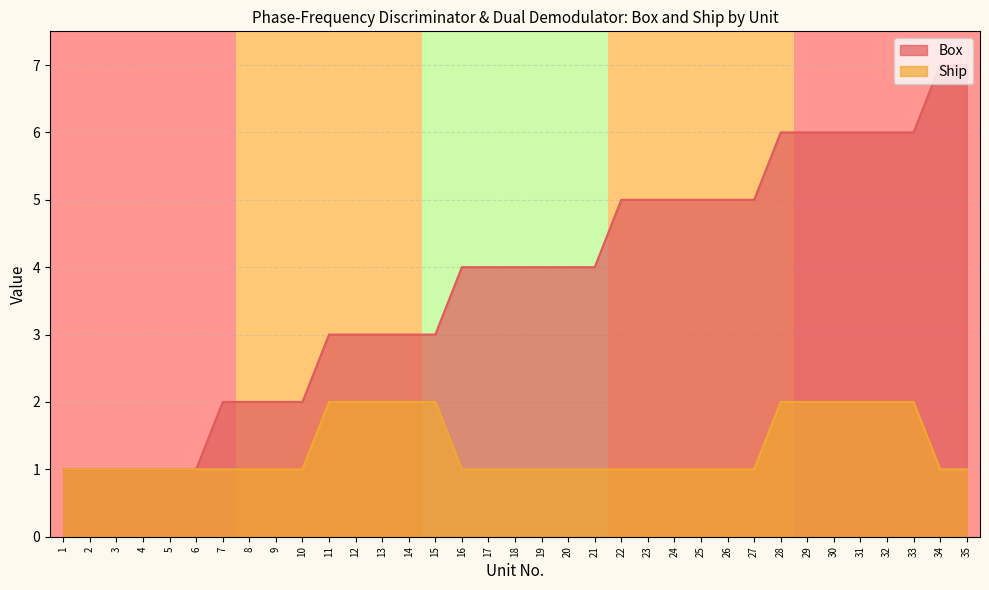

What are all the series names shown in the legend?

Box, Ship